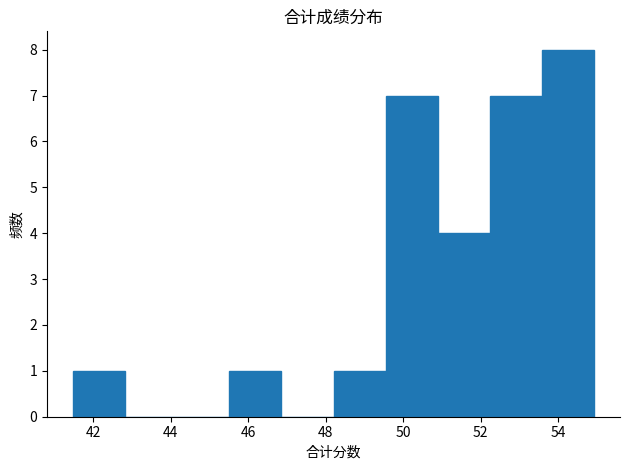

Reading left to right, transcribe this chart: for each bar, give the range it covers on the x-axis and its height. Neither the bar edges nor the heights are printed on the chart, so give them approximately, as read against the axes.

41.4 to 42.8: 1
42.8 to 44.2: 0
44.2 to 45.6: 0
45.6 to 46.8: 1
46.8 to 48.2: 0
48.2 to 49.6: 1
49.6 to 50.8: 7
50.8 to 52.2: 4
52.2 to 53.6: 7
53.6 to 55.0: 8